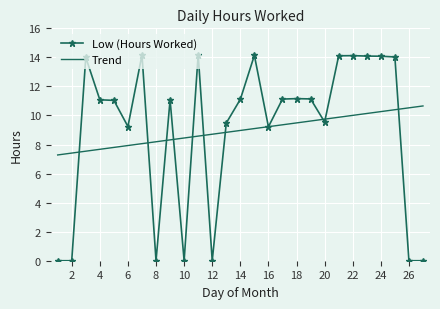

Which series has the largest range (max minus min)?

Low (Hours Worked)